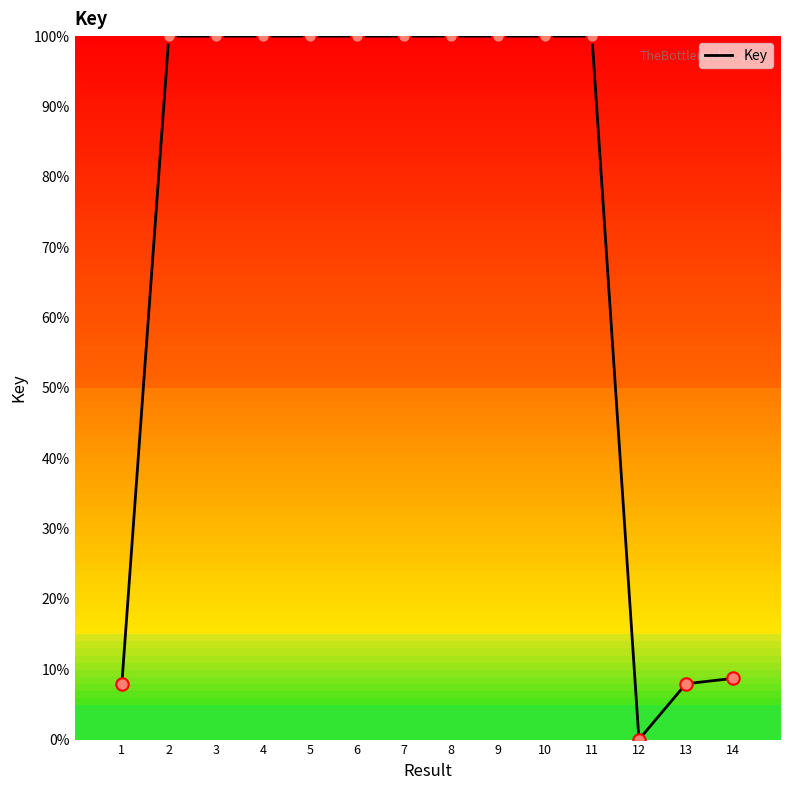

Between 11 and 1, which is larger?

11